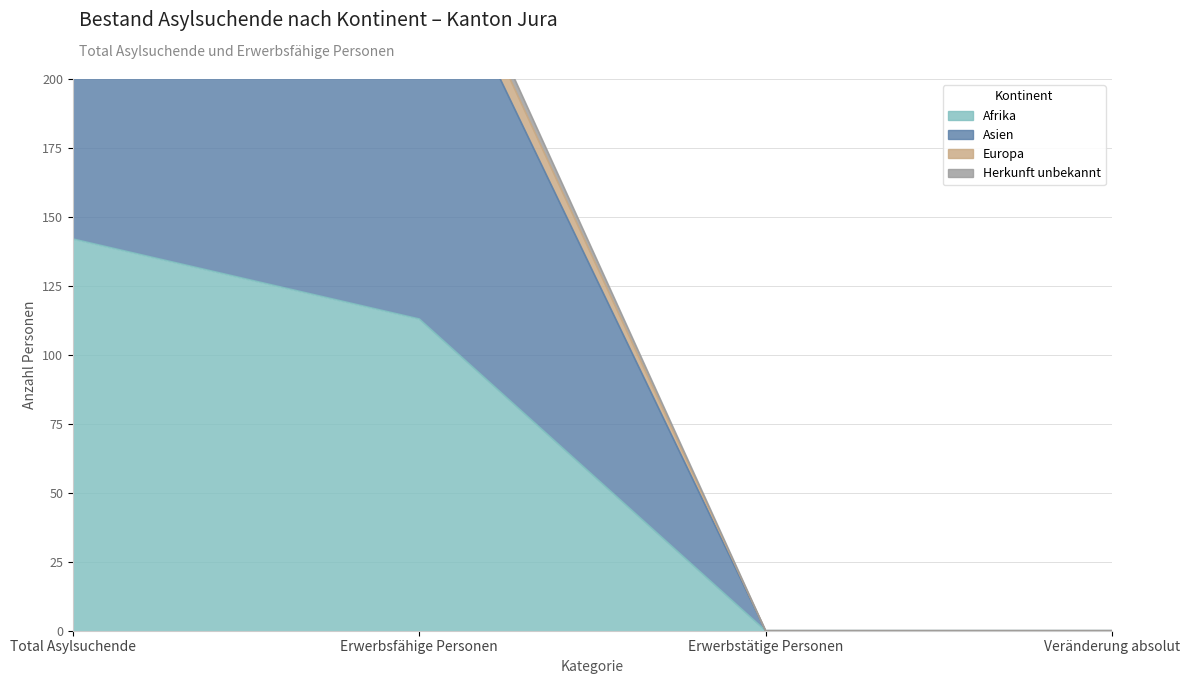

How many data points in Europa are above 271?

1